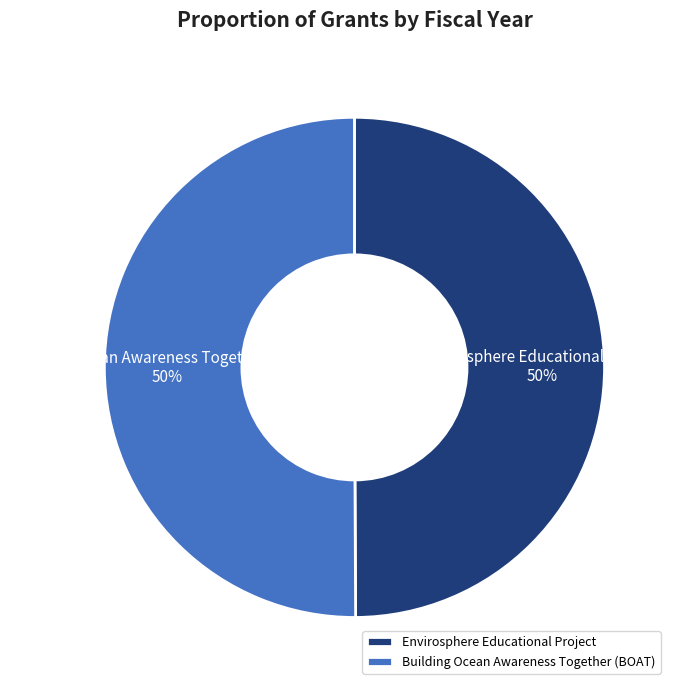

To the nearest percent, what portion does Building Ocean Awareness Together (BOAT) represent?

50%